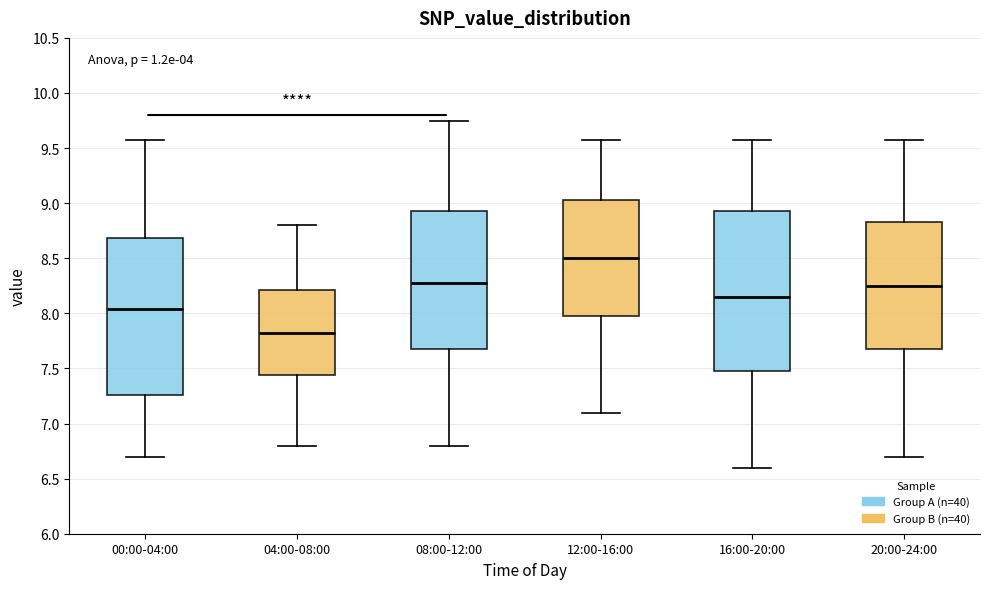

Reading left to right, transcribe this box plot: for each box, give where its median line is, the range the box spans, and where its two whiskers end, as read against the y-axis. The values are not printed on the chart, so give them approximately, as read against the axis.

00:00-04:00: median 8.05, box 7.25 to 8.70, whiskers 6.70 to 9.55
04:00-08:00: median 7.85, box 7.45 to 8.20, whiskers 6.80 to 8.80
08:00-12:00: median 8.30, box 7.70 to 8.95, whiskers 6.80 to 9.75
12:00-16:00: median 8.50, box 8.00 to 9.05, whiskers 7.10 to 9.55
16:00-20:00: median 8.15, box 7.50 to 8.95, whiskers 6.60 to 9.55
20:00-24:00: median 8.25, box 7.70 to 8.85, whiskers 6.70 to 9.55